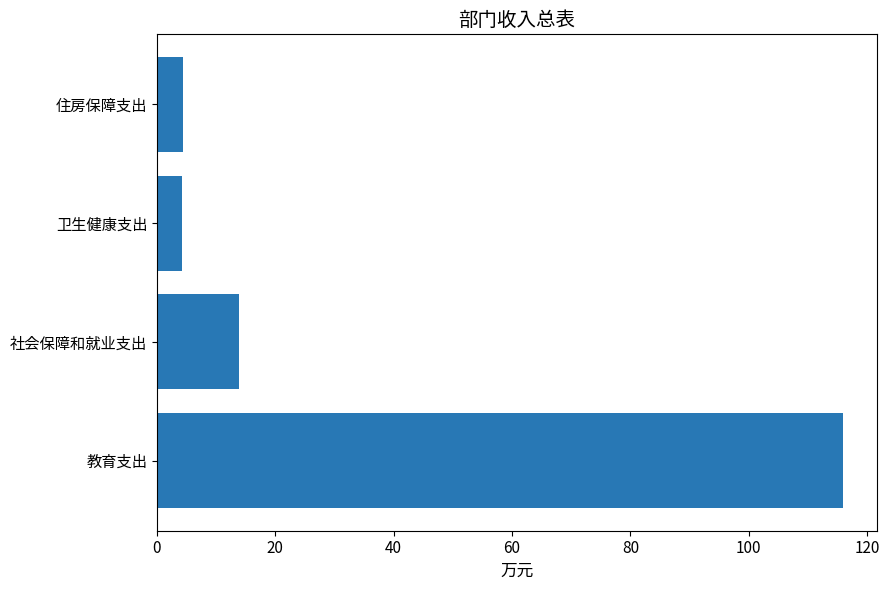

What is the average value?

34.6